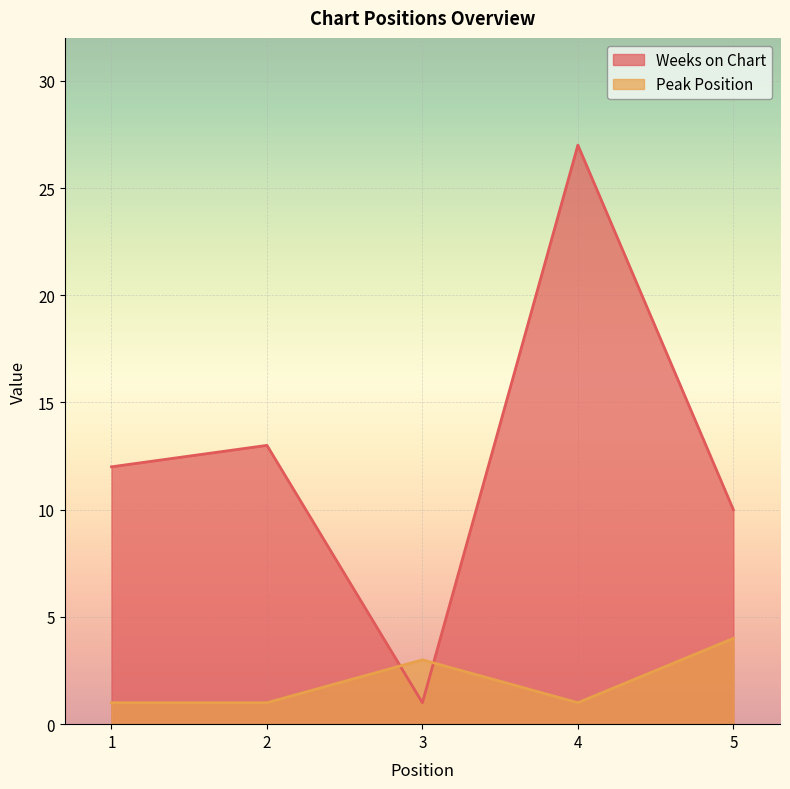

What is the minimum value for Weeks on Chart?

1